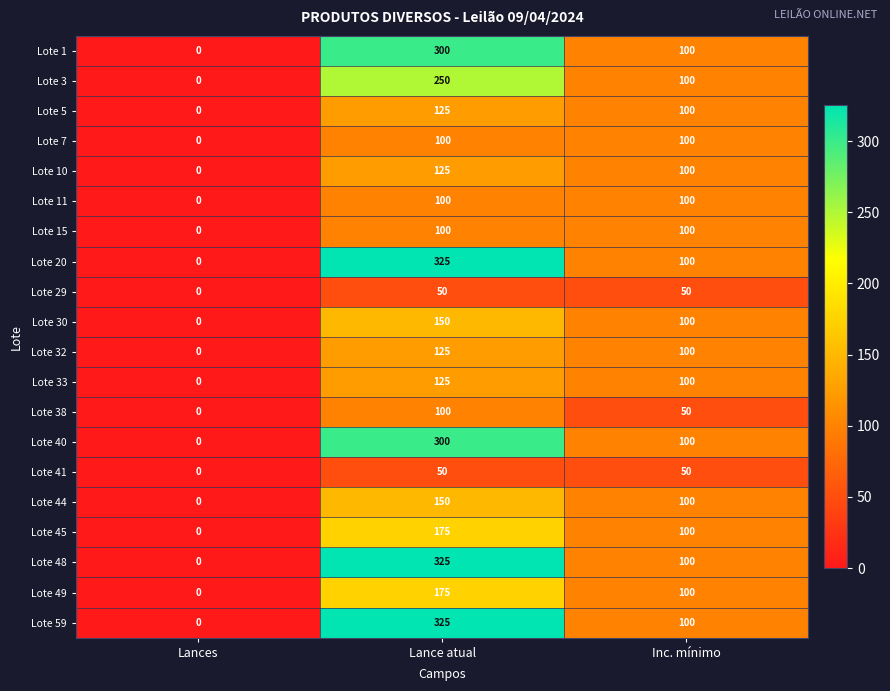

How many series are shown in this chart?

20